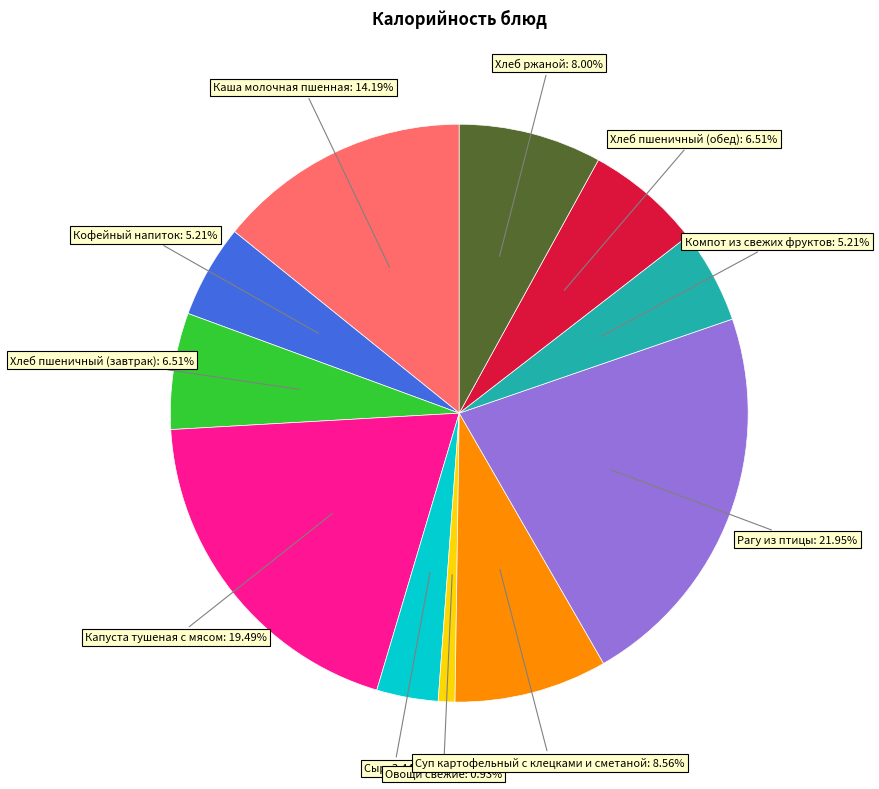

Count the number of slices in the pie.

11